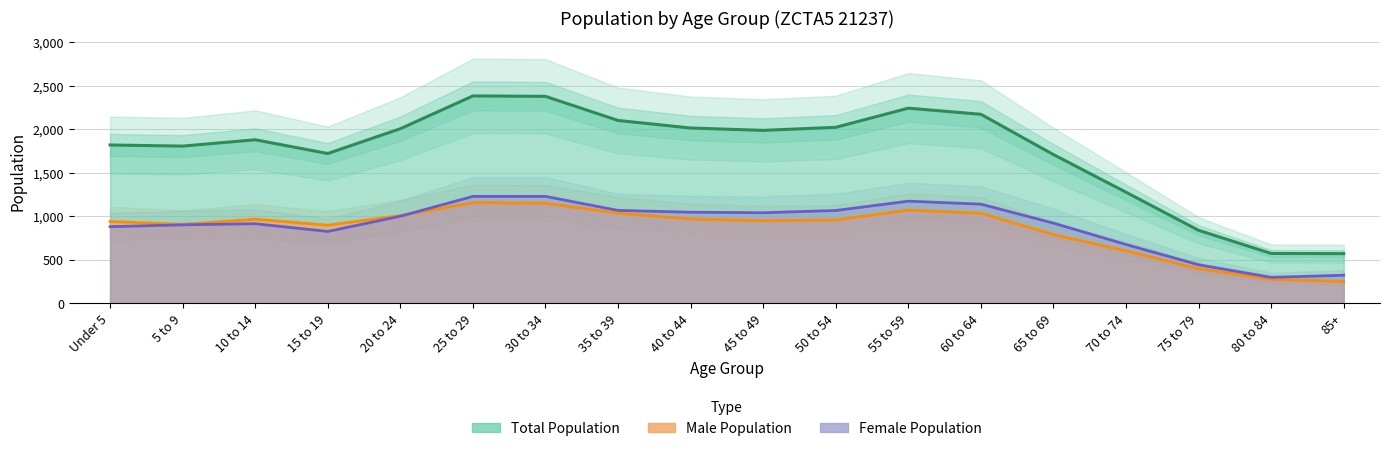

What are all the series names shown in the legend?

Total, Male, Female